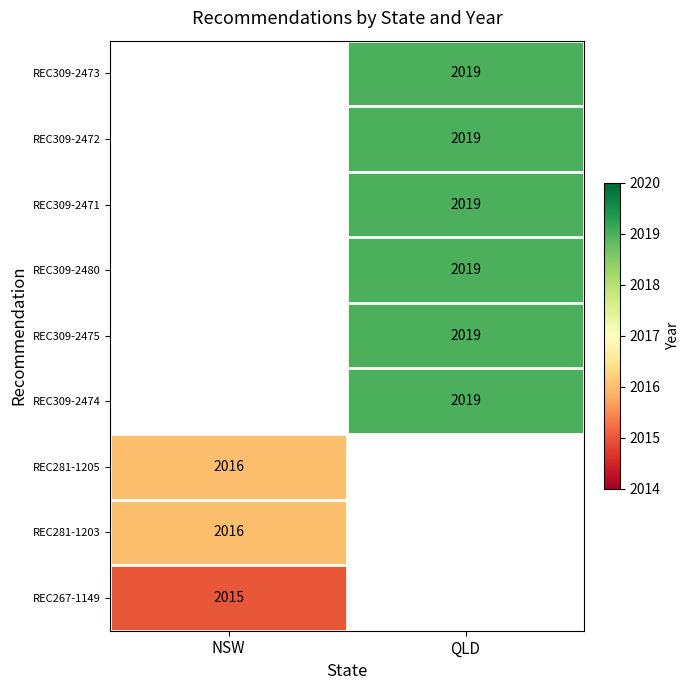

True or false: REC309-2472 has a value of 796 at QLD.

False